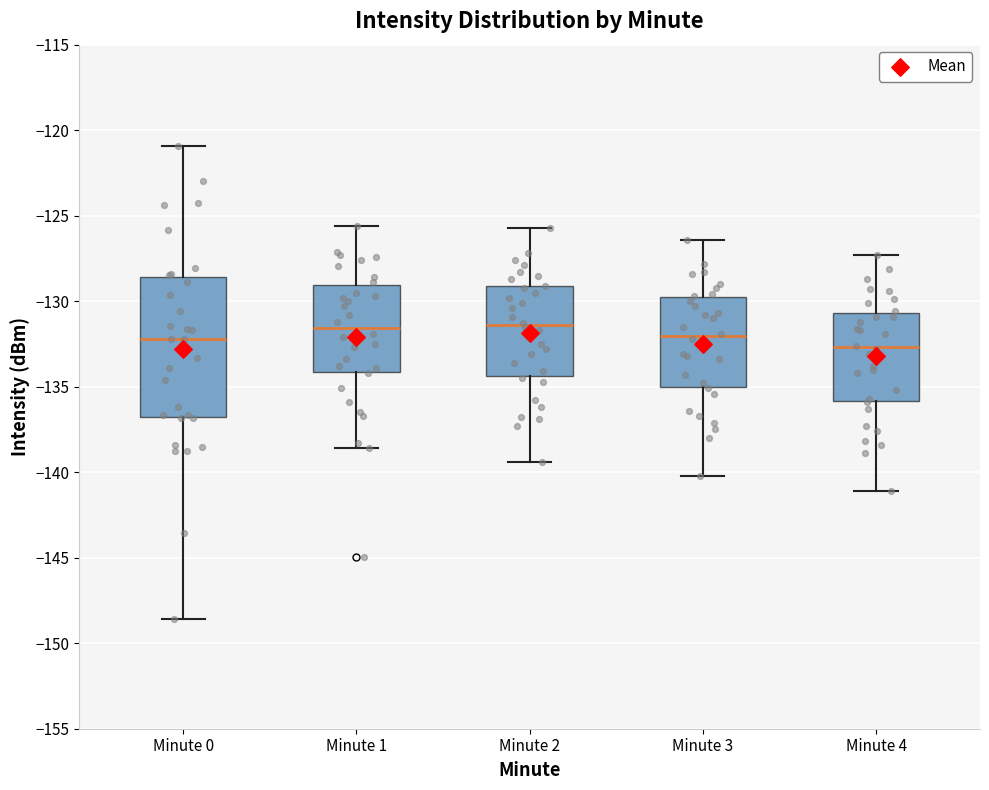

Reading left to right, read every box against the y-axis: the position of its median line, the range the box covers, and the ends of its whiskers. The values are not printed on the chart, so give them approximately, as read against the axis.

Minute 0: median -132.0, box -137.0 to -128.5, whiskers -148.5 to -121.0
Minute 1: median -131.5, box -134.0 to -129.0, whiskers -138.5 to -125.5
Minute 2: median -131.5, box -134.5 to -129.0, whiskers -139.5 to -125.5
Minute 3: median -132.0, box -135.0 to -130.0, whiskers -140.0 to -126.5
Minute 4: median -132.5, box -136.0 to -130.5, whiskers -141.0 to -127.5